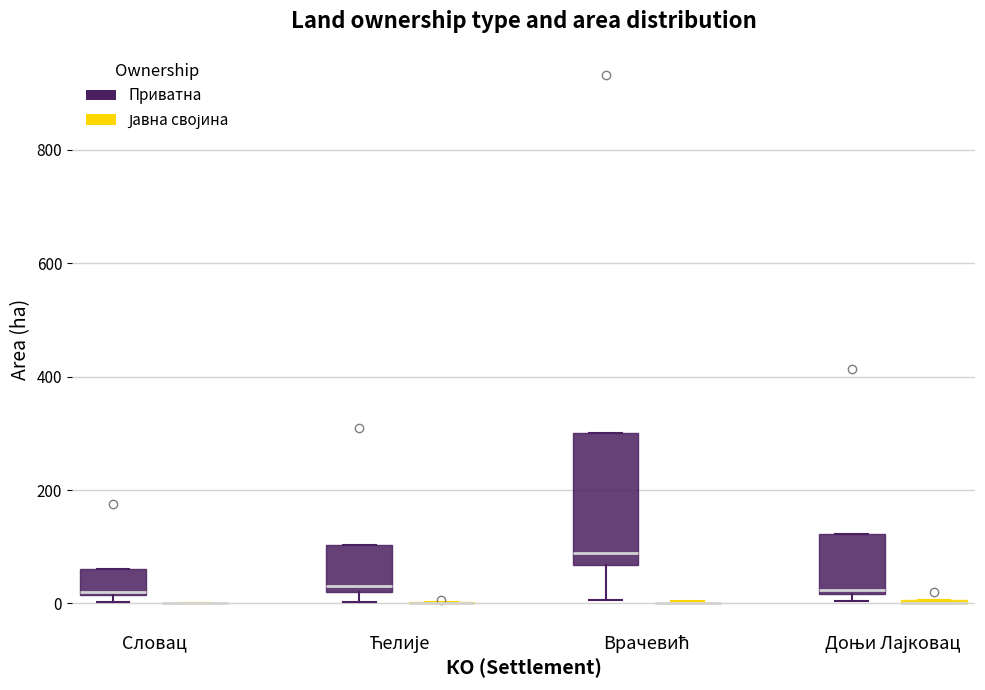

Reading left to right, read every box against the y-axis: the position of its median line, the range the box covers, and the ends of its whiskers. The values are not printed on the chart, so give them approximately, as read against the axis.

Словац (Приватна): median 20 (just above the box's lower edge), box 20 to 60, whiskers 0 to 60
Словац (Јавна својина): box collapsed to a line at 0, whiskers 0 to 0
Ћелије (Приватна): median 40, box 20 to 100, whiskers 0 to 100
Ћелије (Јавна својина): box collapsed to a line at 0, whiskers 0 to 0
Врачевић (Приватна): median 80, box 60 to 300, whiskers 0 to 300
Врачевић (Јавна својина): box collapsed to a line at 0, whiskers 0 to 0
Доњи Лајковац (Приватна): median 20 (just above the box's lower edge), box 20 to 120, whiskers 0 to 120
Доњи Лајковац (Јавна својина): box collapsed to a line at 0, whiskers 0 to 0